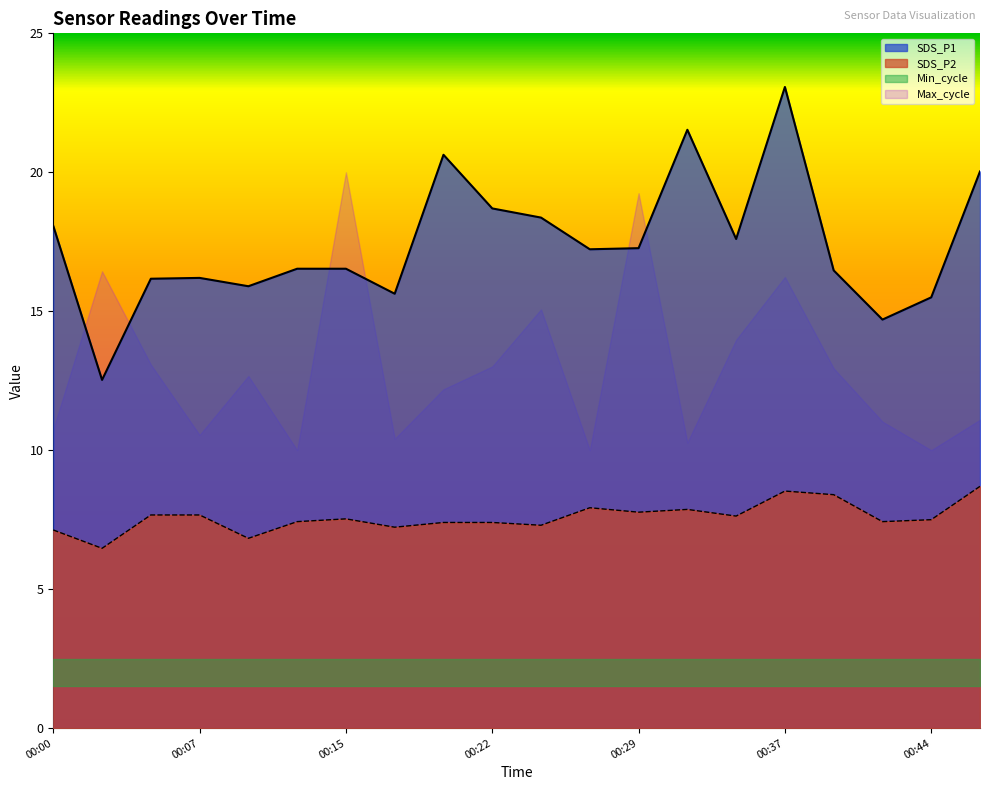

Which category has the lowest value across all series?

00:02